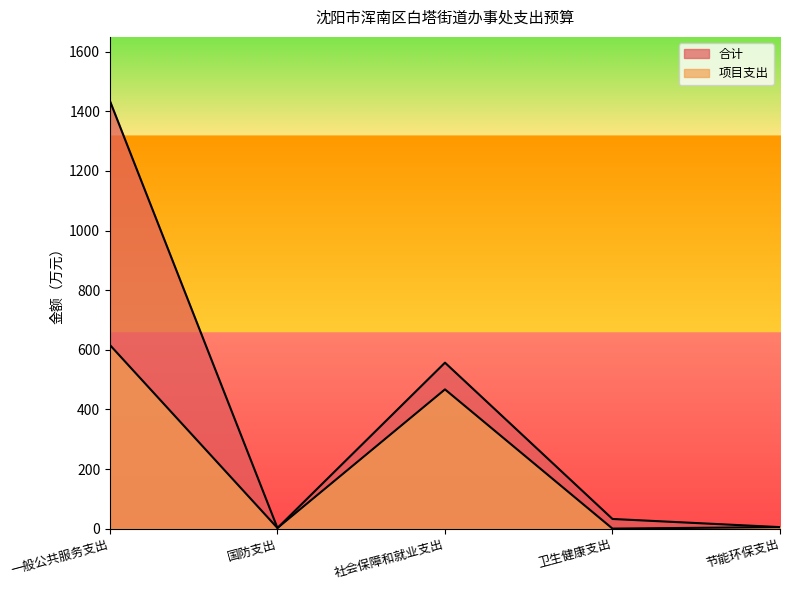

What position from the left is 社会保障和就业支出?

3